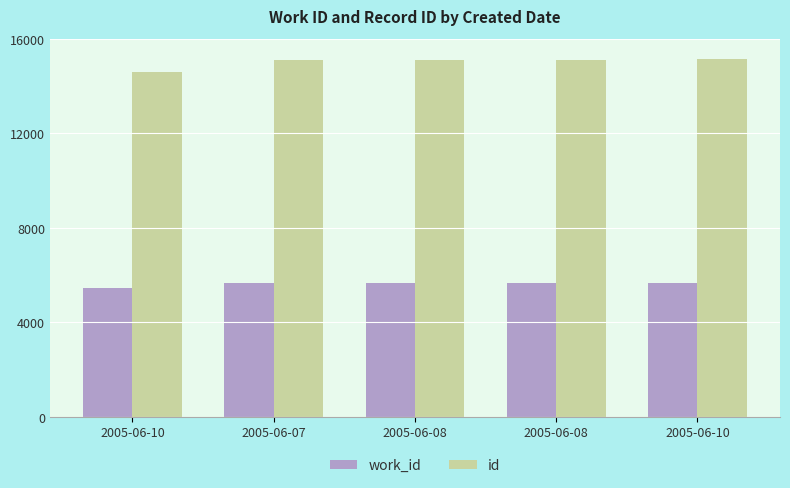

How many categories are shown in the chart?

5